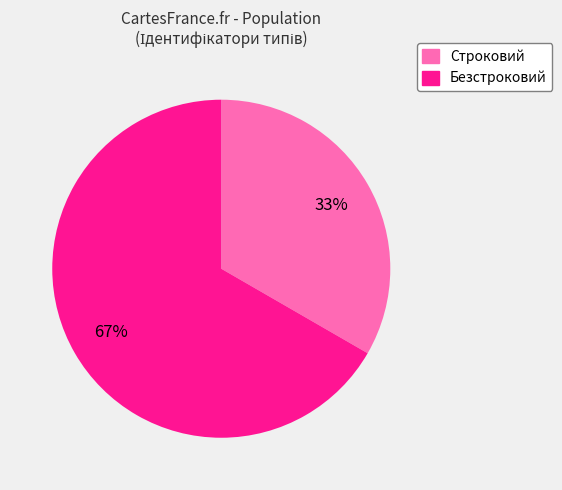

Rank the categories by value from lowest to highest.

Строковий, Безстроковий